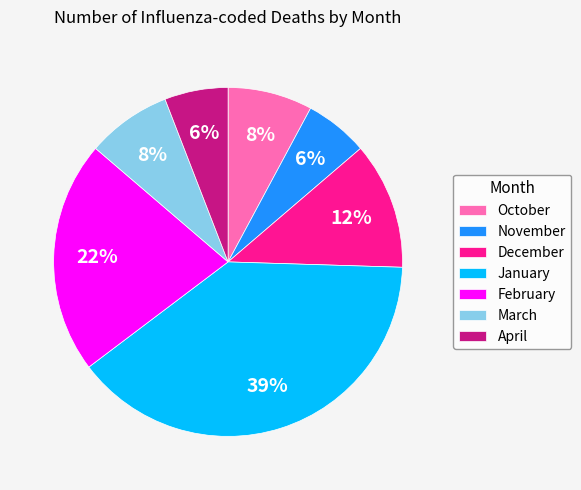

Which has a higher value, March or January?

January